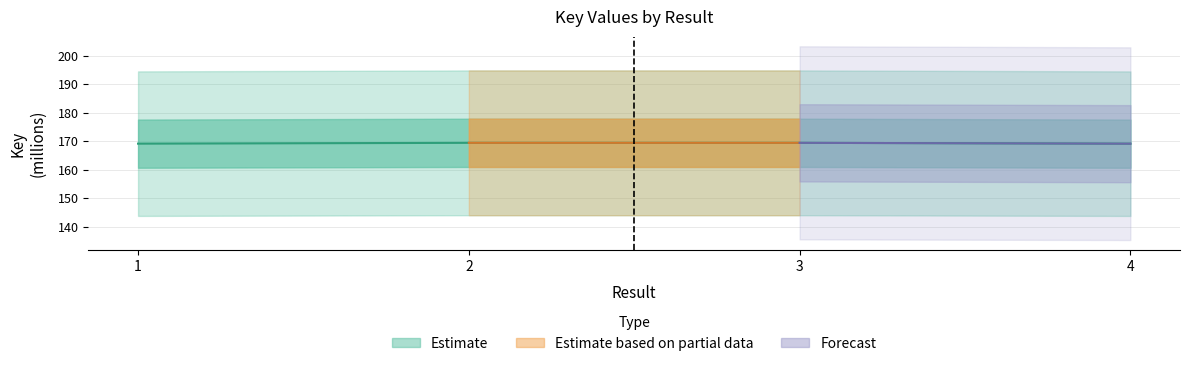

At which category does the chart reach its minimum across all series?

4